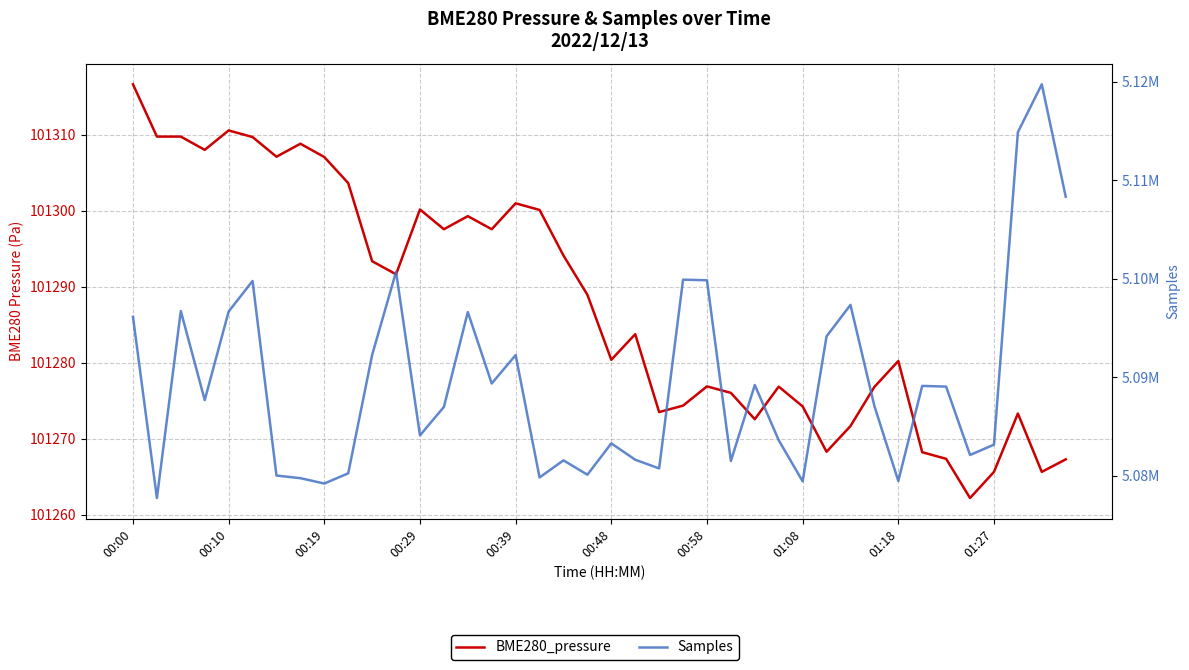

What is the highest value of the BME280_pressure series?

101316.7